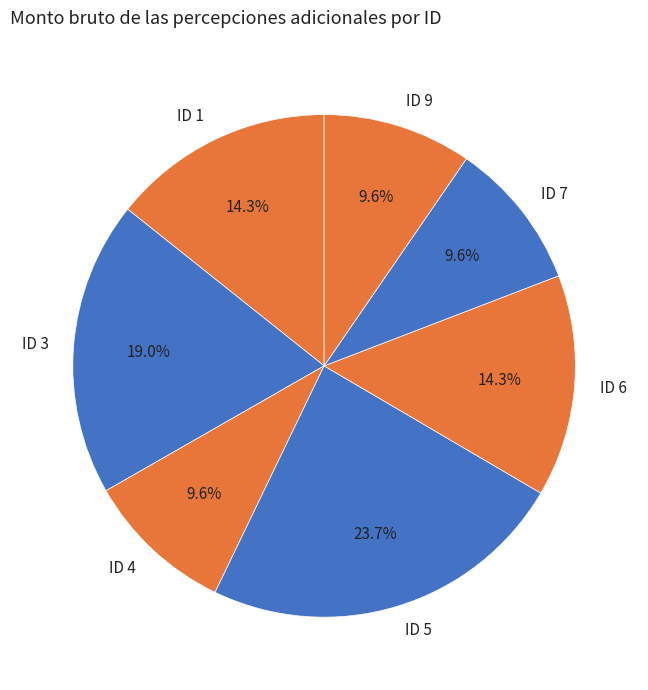

Does ID 7 represent more than half of the total?

No